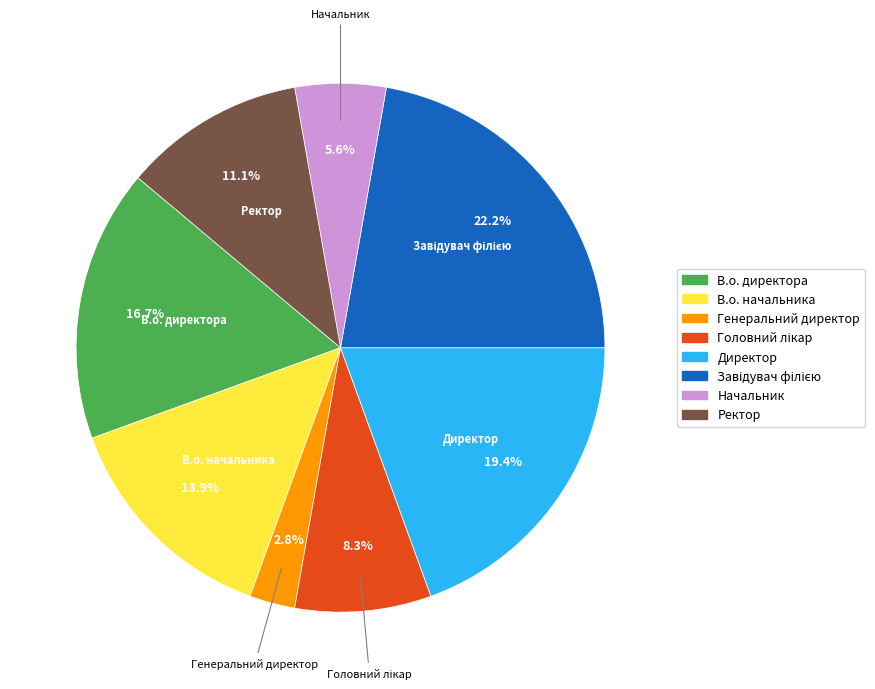

Is the sum of Ректор and В.о. начальника greater than half?

No